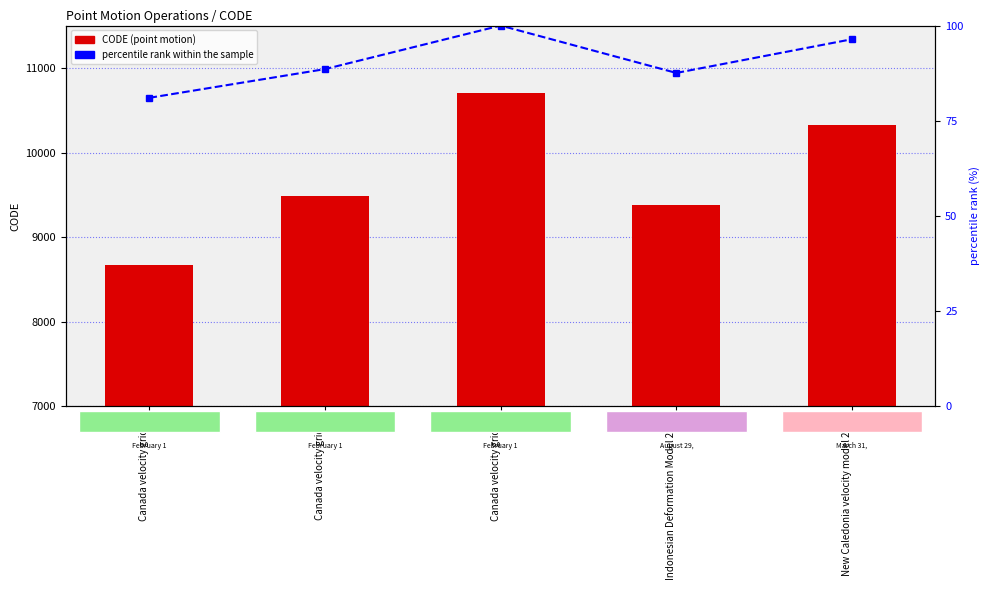

What is the label of the 5th bar from the right?

Canada velocity grid v6